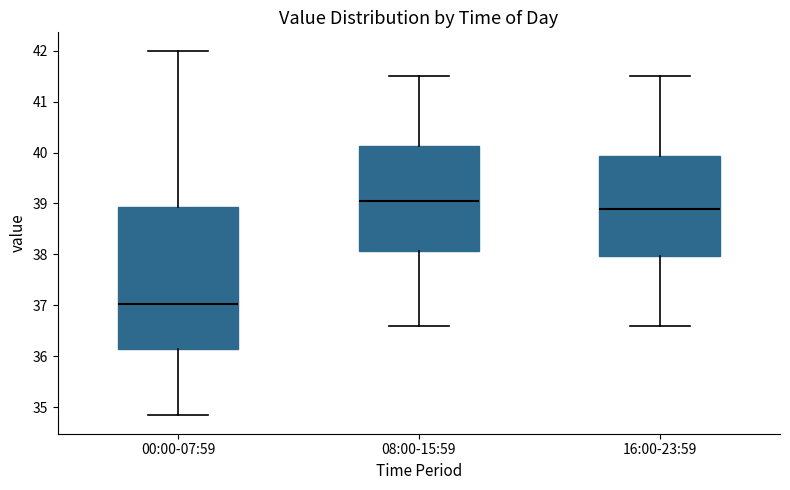

Where does the median line of the box for 00:00-07:59 sit on the y-axis? The values are not printed on the chart, so give them approximately, as read against the axis.

37.0